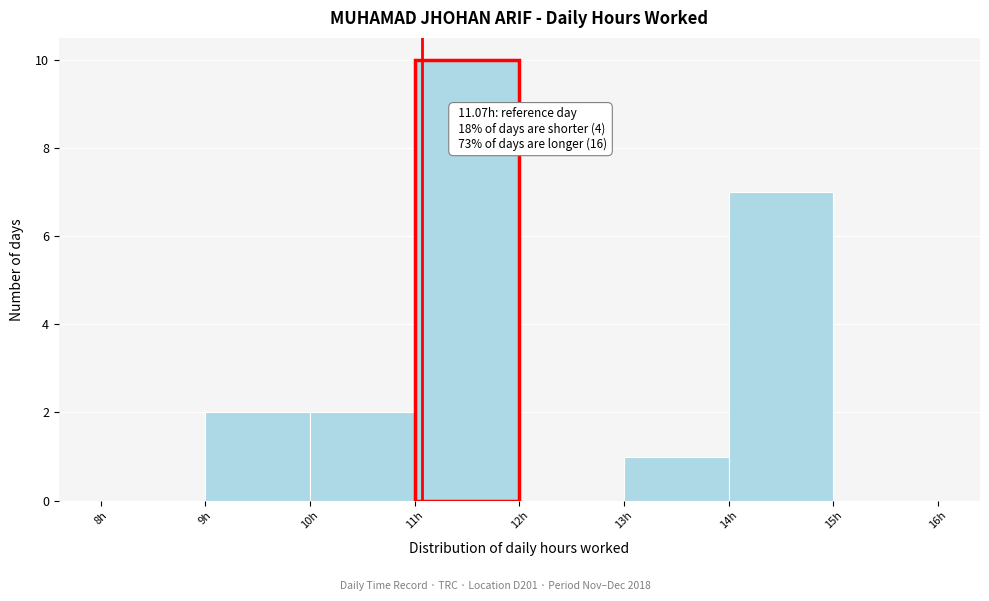

Which range on the x-axis has the tallest bar?

11 to 12